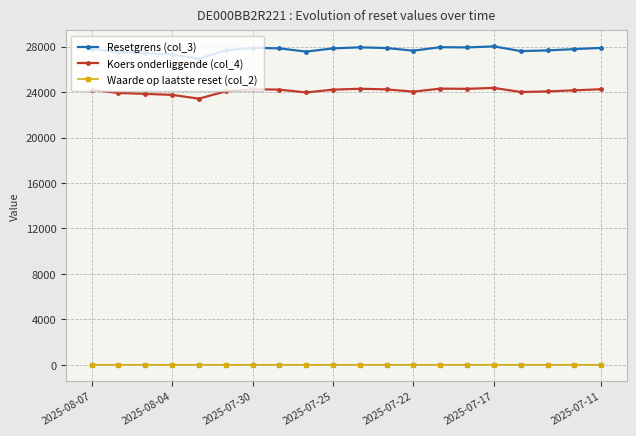

What is the difference between the maximum and minimum values in the Resetgrens (col_3) series?

1086.7